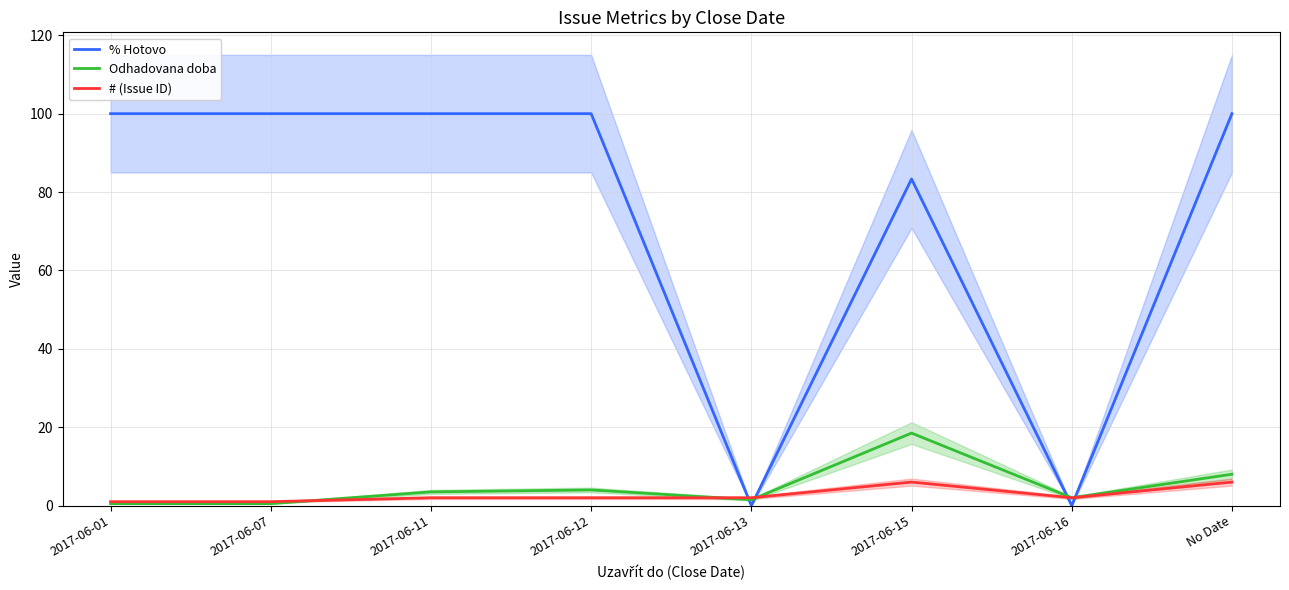

Is it true that Odhadovana doba equals 18.5 at 2017-06-15?

True